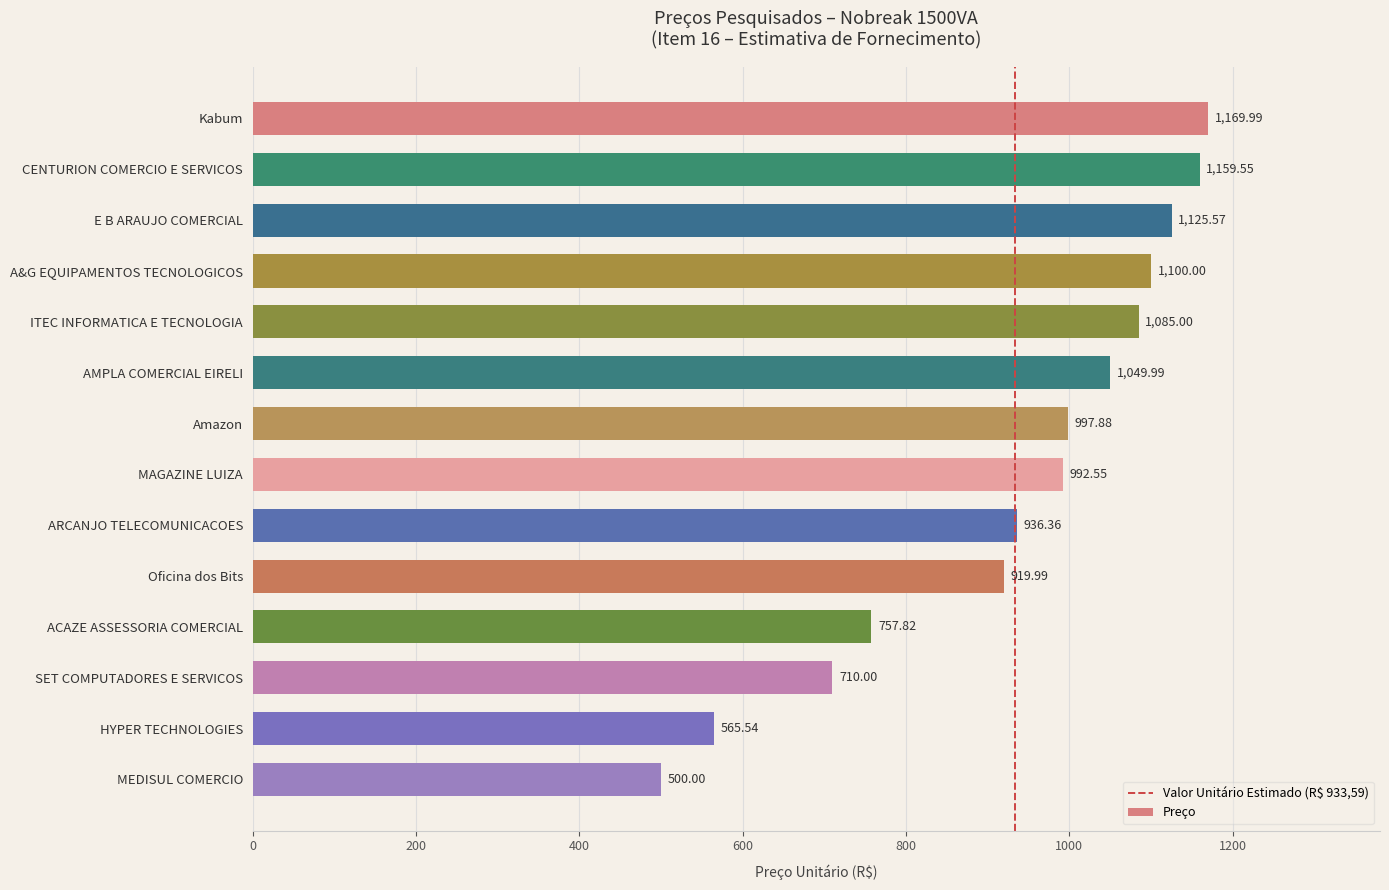

What is the change in value from AMPLA COMERCIAL EIRELI to MEDISUL COMERCIO?

-550.0